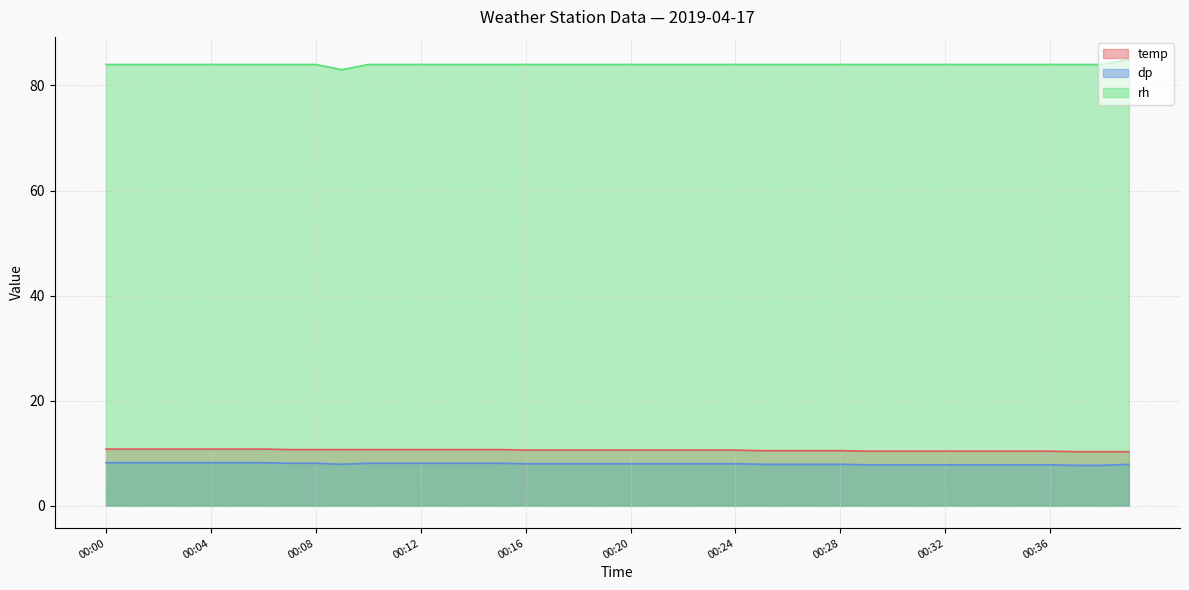

What is the difference between the highest and lowest values at 00:35?

76.2